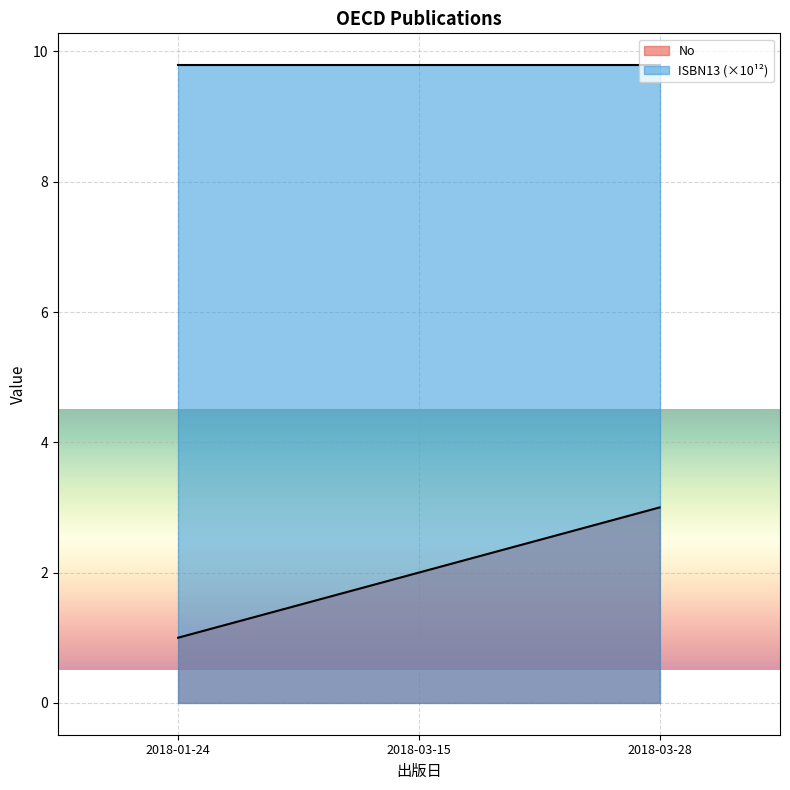

Which series has the largest range (max minus min)?

No